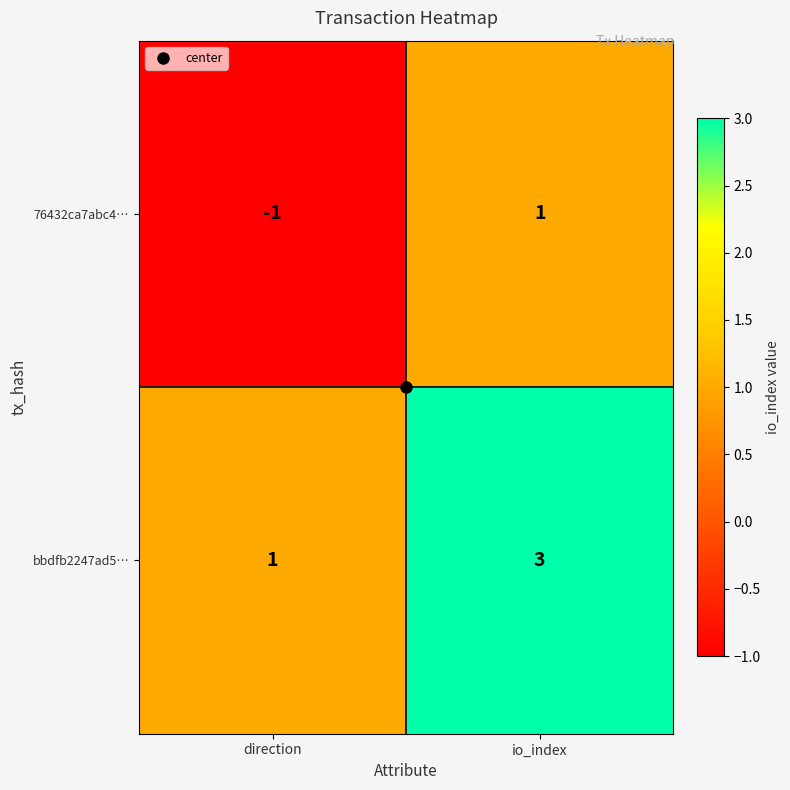

At which category is the sum across all series the highest?

io_index